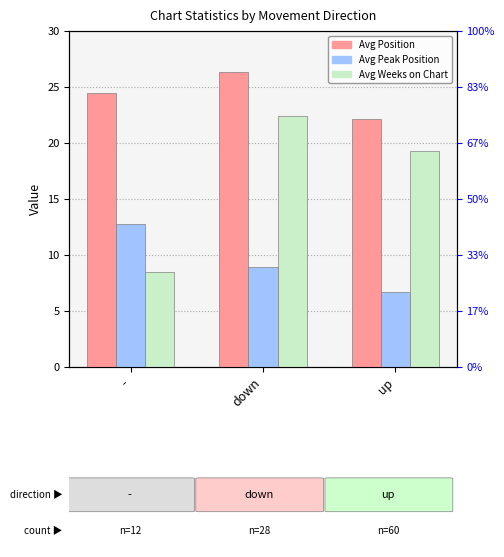

Reading left to right, extract all data points from this chart.

Avg Position: -=24.5	down=26.3	up=22.1
Avg Peak Position: -=12.8	down=8.9	up=6.7
Avg Weeks on Chart: -=8.5	down=22.4	up=19.3